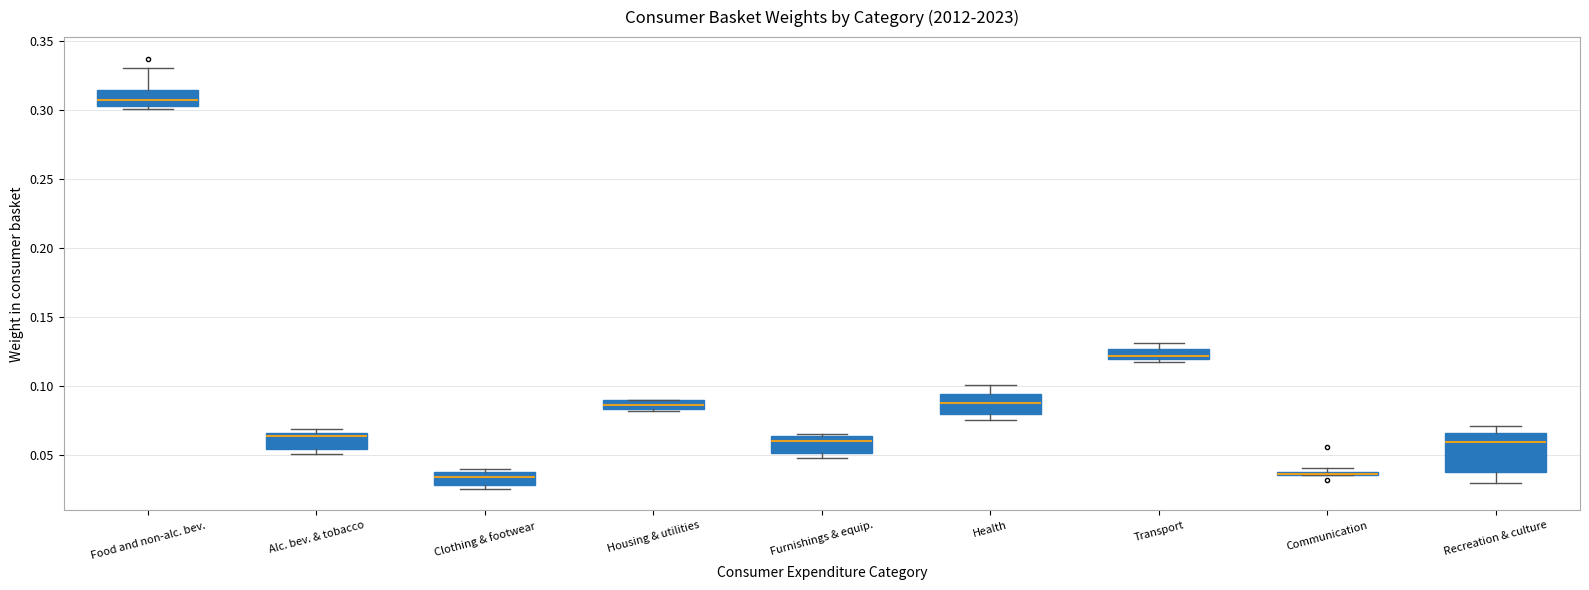

Comparing the boxes themselves (not the whiskers), which one is the tallest?

Recreation & culture